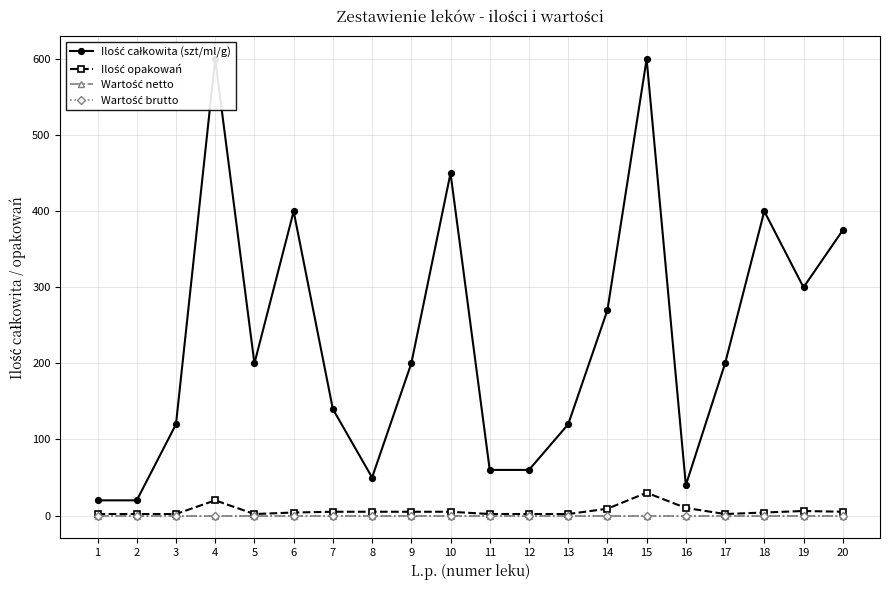

True or false: Ilość całkowita (szt/ml/g) and Wartość brutto cross at least once.

False